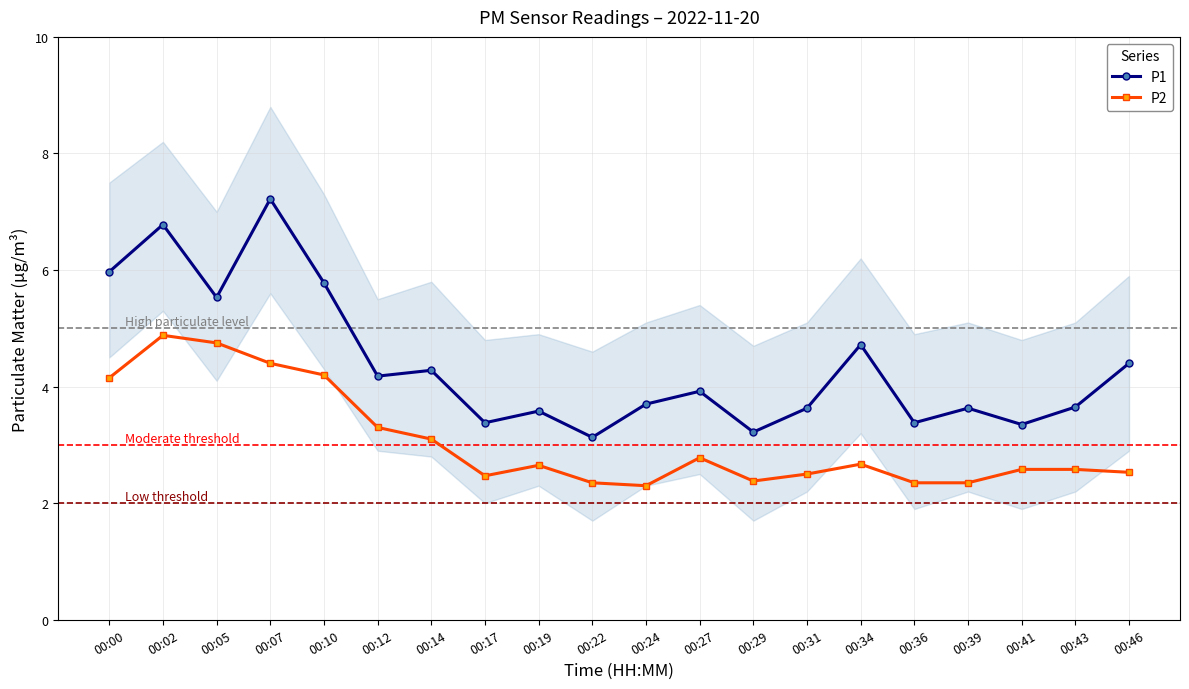

At which label does P2 reach its peak?

00:02